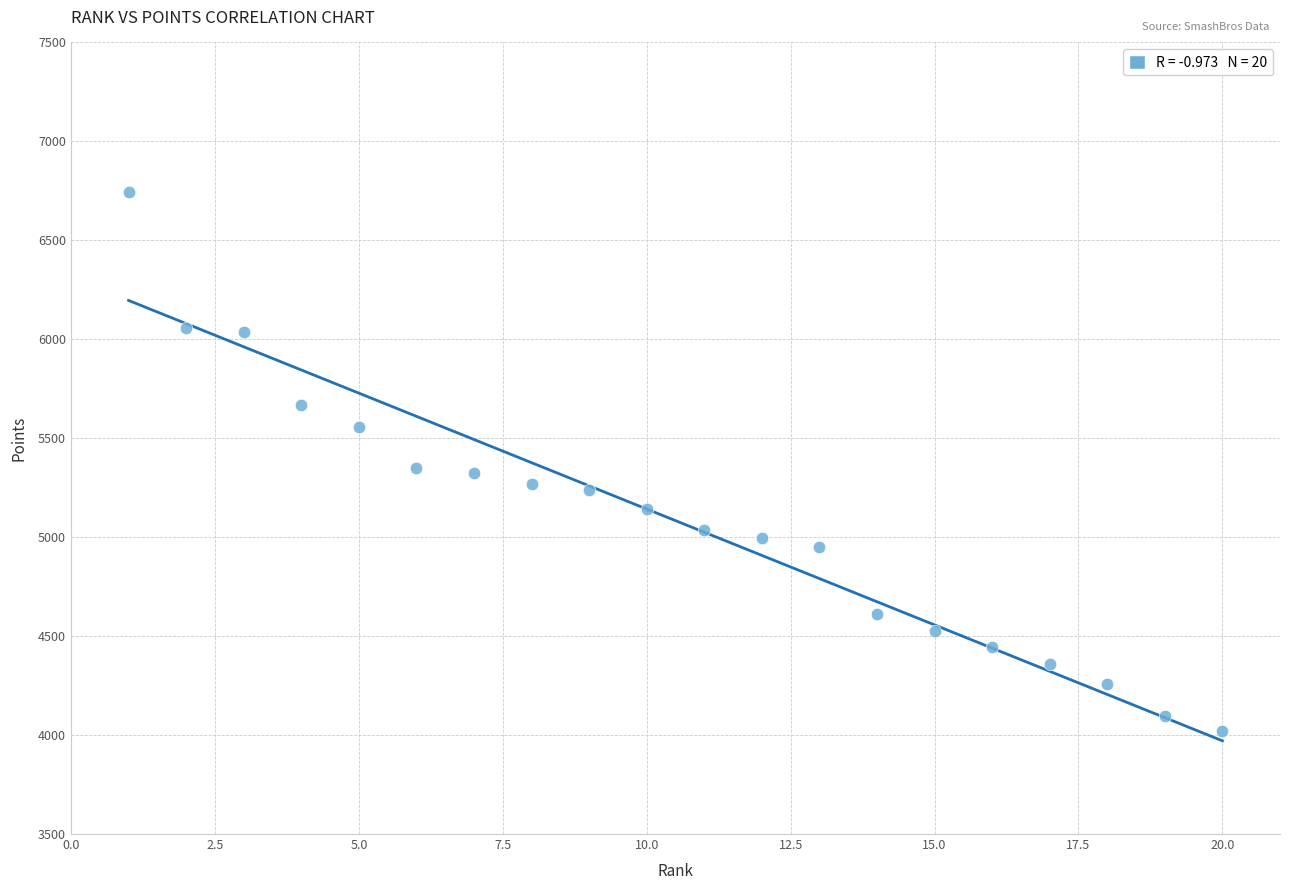

What is the range of X values (max minus min)?

19